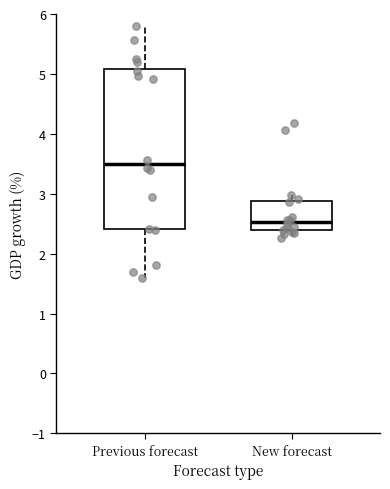

Which box's median line is the lowest?

New forecast